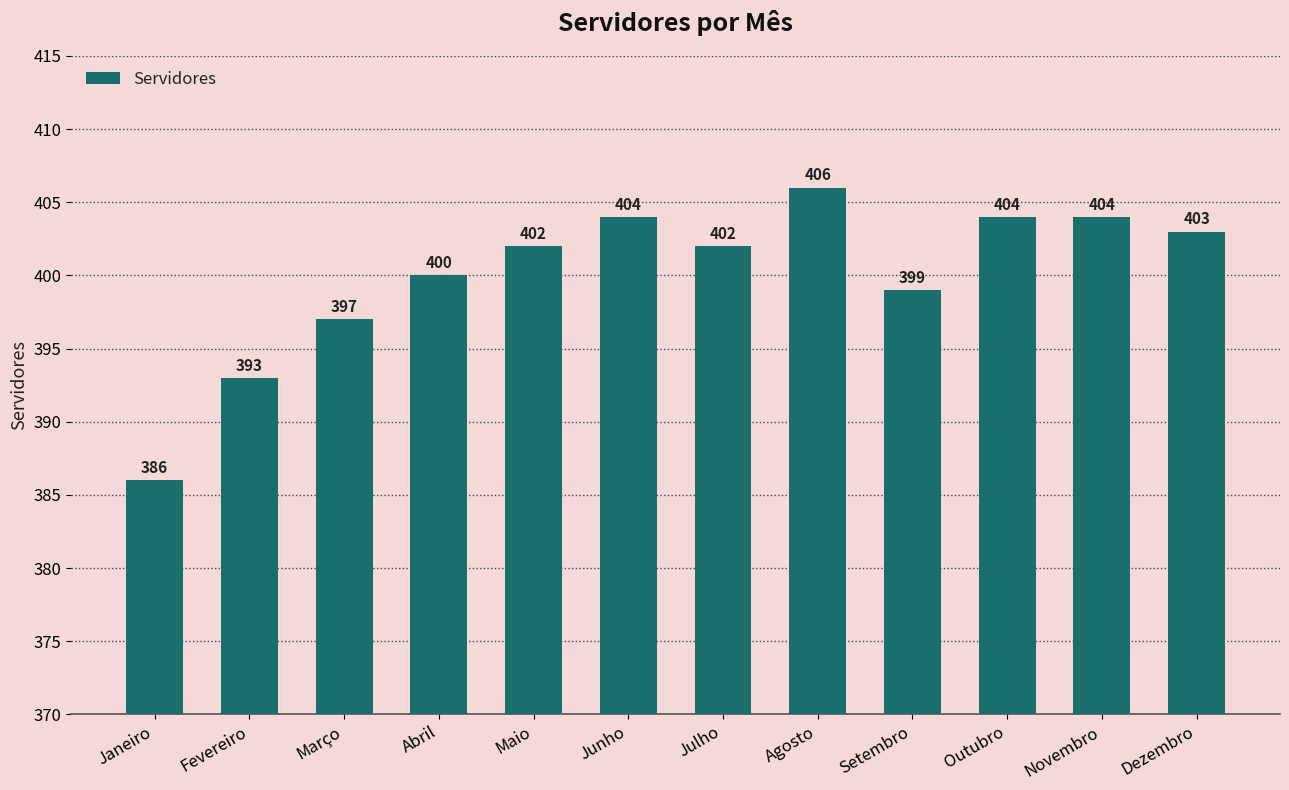

What is the minimum value shown in the chart?

386